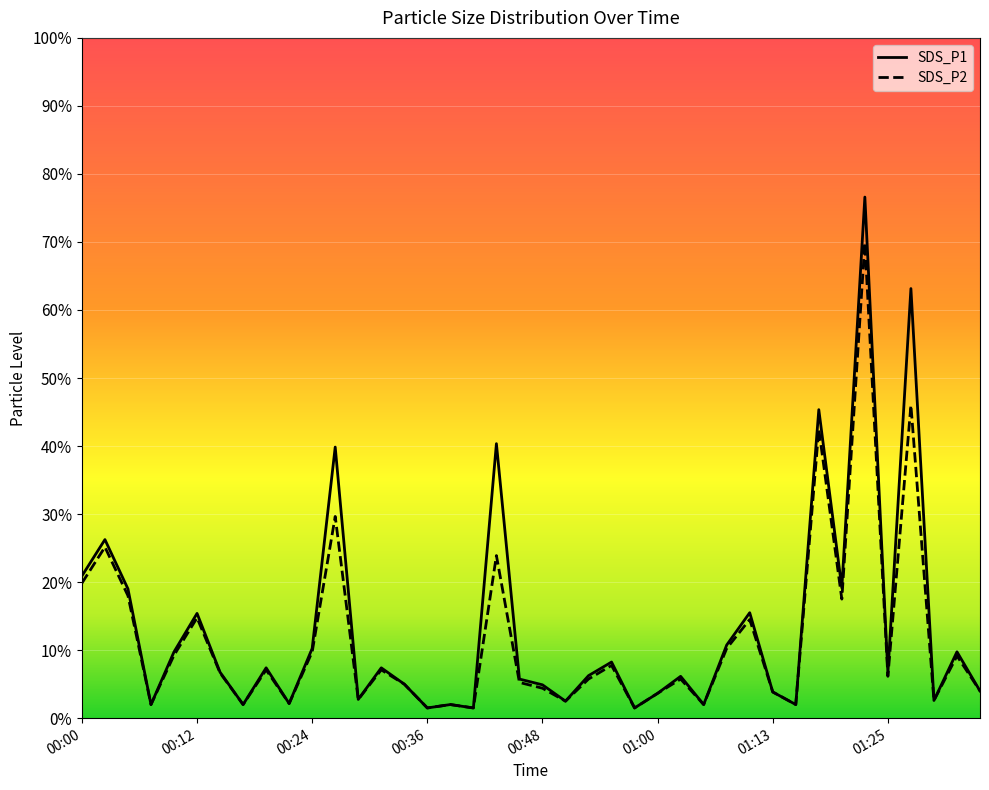

Where is SDS_P2 nearest to the value 7?

00:26